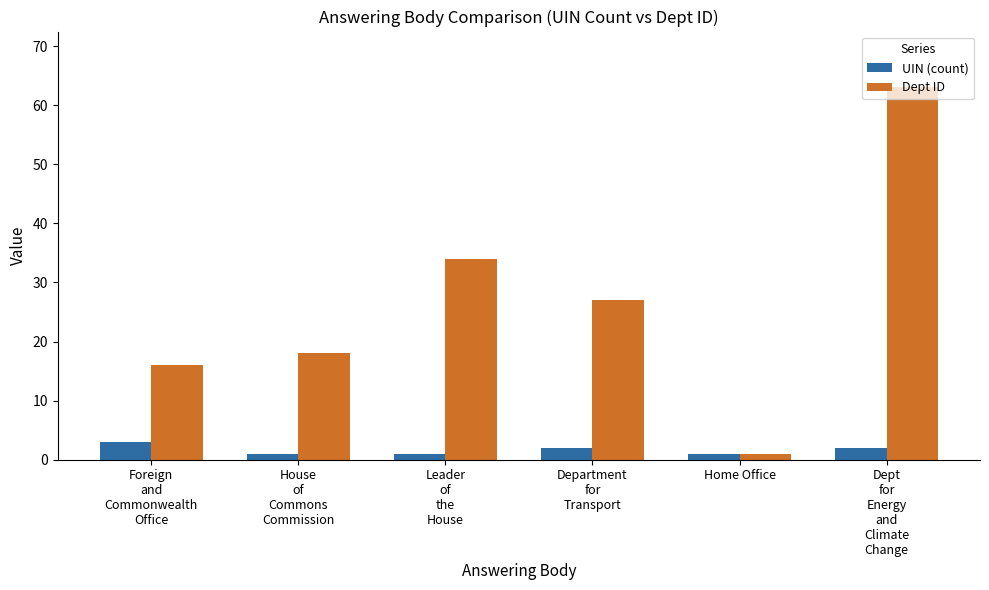

What is the label of the 1st bar from the right?

Dept
for
Energy
and
Climate
Change